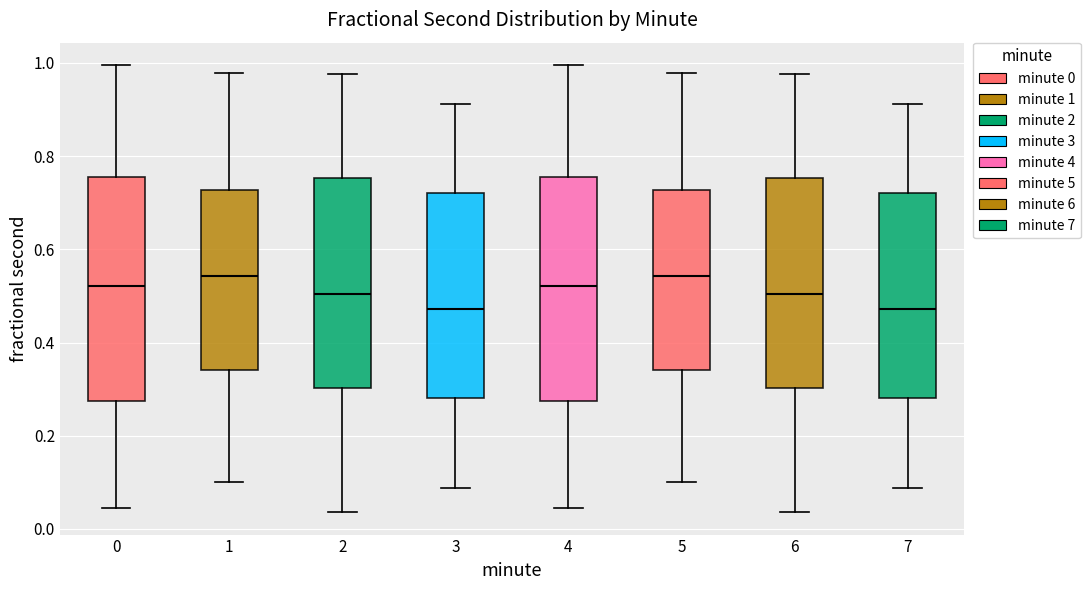

Reading left to right, transcribe this box plot: for each box, give where its median line is, the range the box spans, and where its two whiskers end, as read against the y-axis. The values are not printed on the chart, so give them approximately, as read against the axis.

0: median 0.52, box 0.28 to 0.76, whiskers 0.04 to 1.00
1: median 0.54, box 0.34 to 0.72, whiskers 0.10 to 0.98
2: median 0.50, box 0.30 to 0.76, whiskers 0.04 to 0.98
3: median 0.48, box 0.28 to 0.72, whiskers 0.08 to 0.92
4: median 0.52, box 0.28 to 0.76, whiskers 0.04 to 1.00
5: median 0.54, box 0.34 to 0.72, whiskers 0.10 to 0.98
6: median 0.50, box 0.30 to 0.76, whiskers 0.04 to 0.98
7: median 0.48, box 0.28 to 0.72, whiskers 0.08 to 0.92